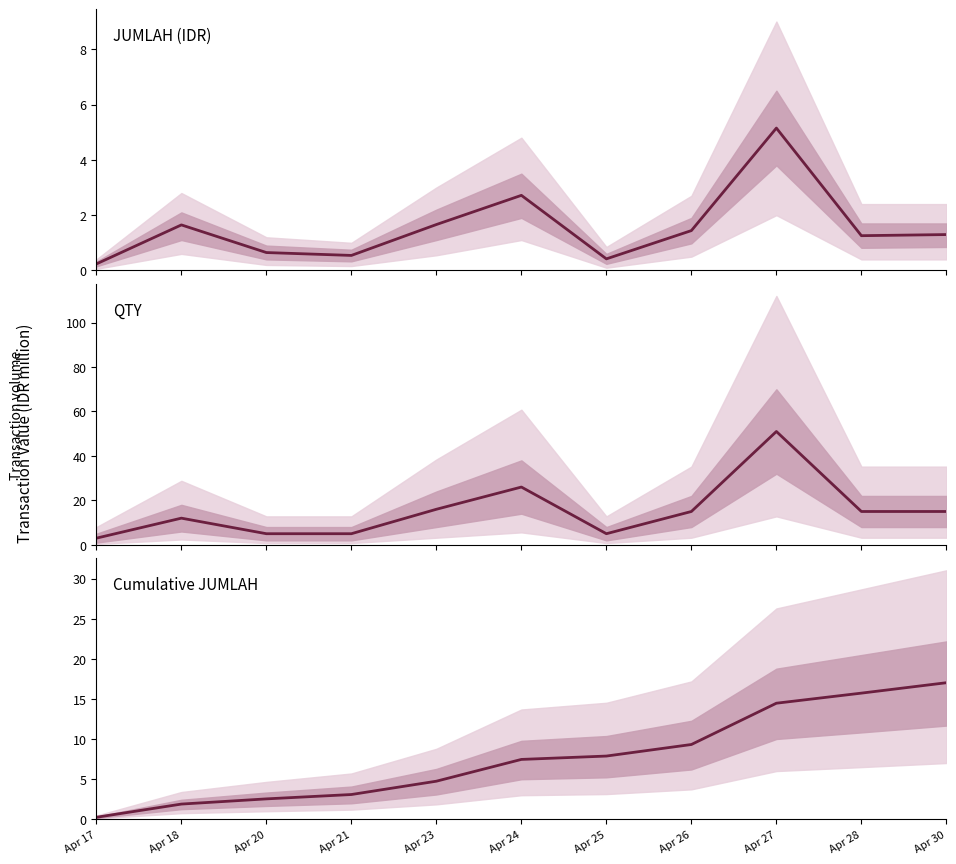

Is this an area chart (filled region under the line)?

No